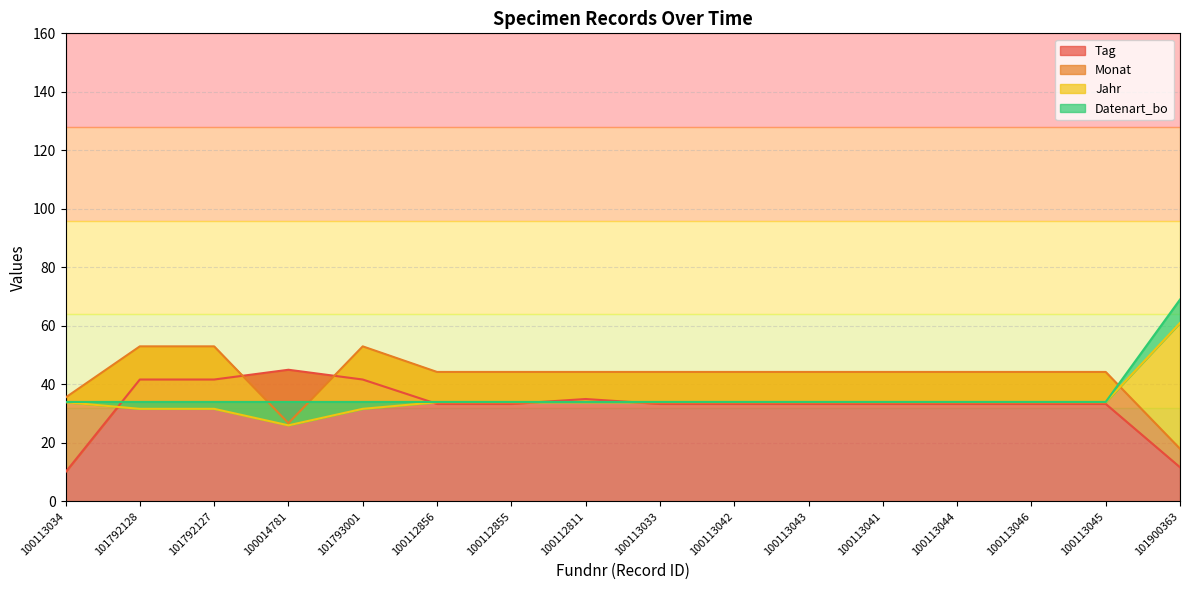

Reading left to right, transcribe all the data shown in this chart.

Tag: 10.0	41.7	41.7	45.0	41.7	33.3	33.3	35.0	33.3	33.3	33.3	33.3	33.3	33.3	33.3	11.7
Monat: 35.5	53.0	53.0	26.7	53.0	44.2	44.2	44.2	44.2	44.2	44.2	44.2	44.2	44.2	44.2	18.0
Jahr: 33.9	31.6	31.6	26.0	31.6	33.9	33.9	33.9	33.9	33.9	33.9	33.9	33.9	33.9	33.9	61.0
Datenart_bo: 34.0	34.0	34.0	34.0	34.0	34.0	34.0	34.0	34.0	34.0	34.0	34.0	34.0	34.0	34.0	69.0